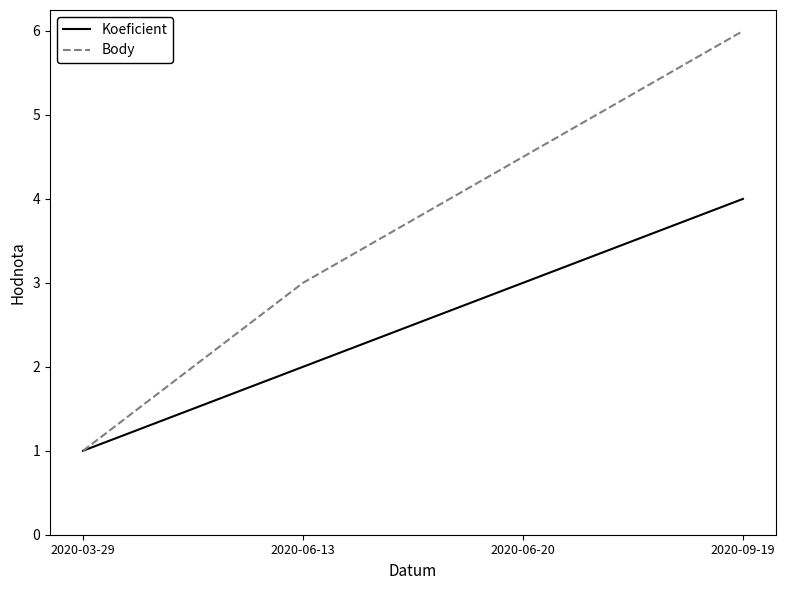

How many series are shown in this chart?

2